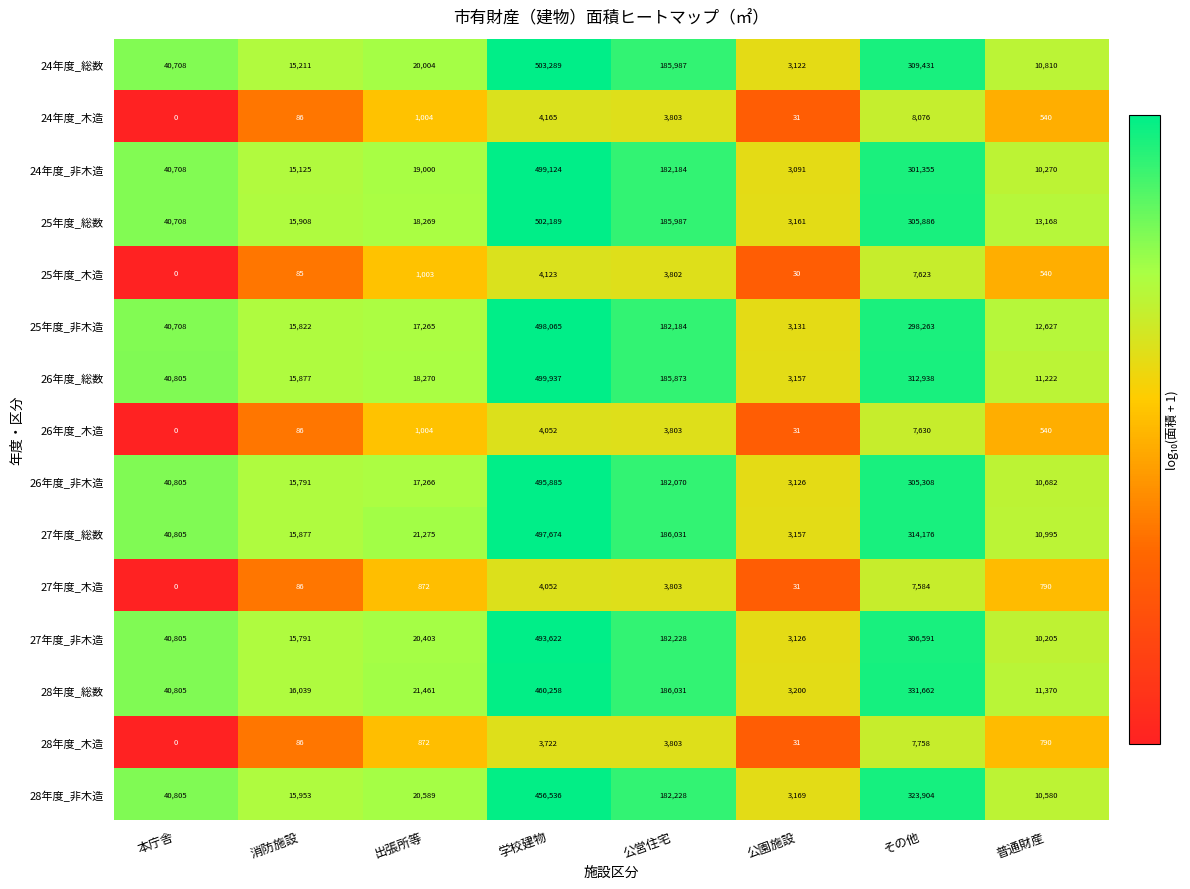

Which label corresponds to the smallest value in the chart?

本庁舎